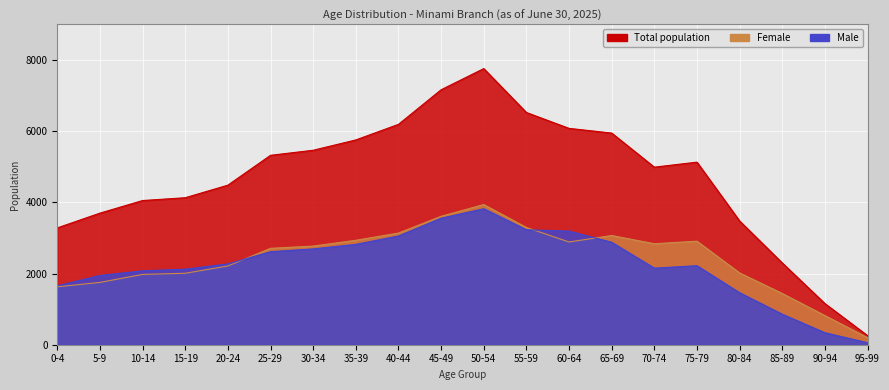

After their last crossing, which series has the higher values: Female or Male?

Female